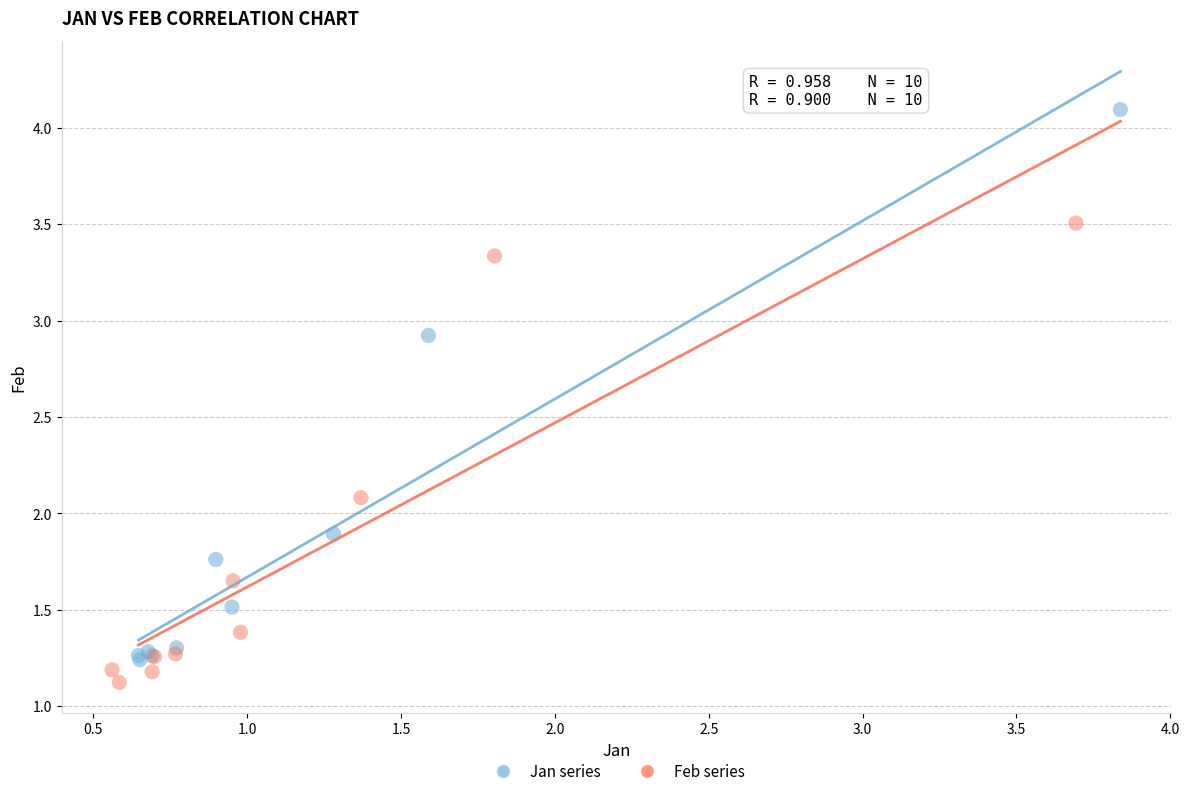

Which series contains the lowest Y value?

Feb series